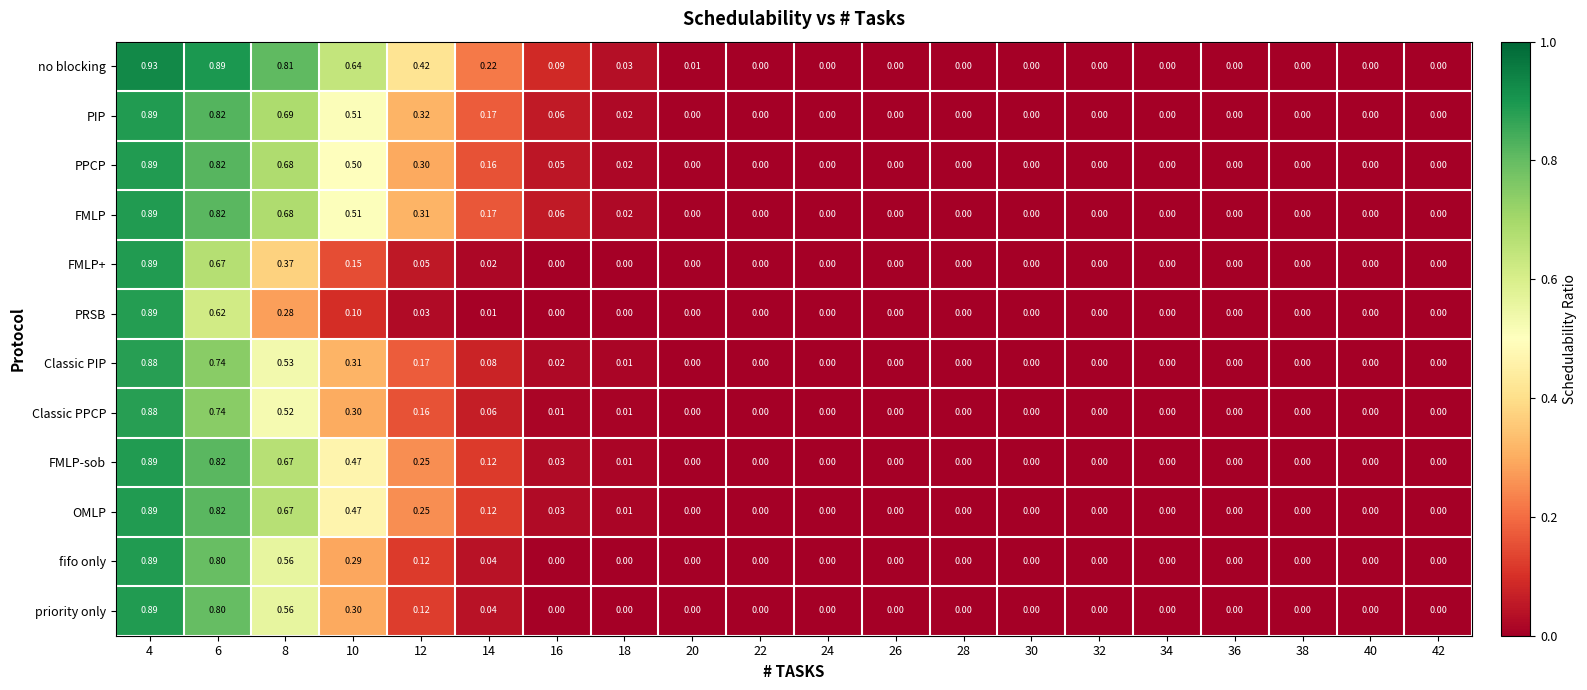

Which series has the largest range (max minus min)?

no blocking